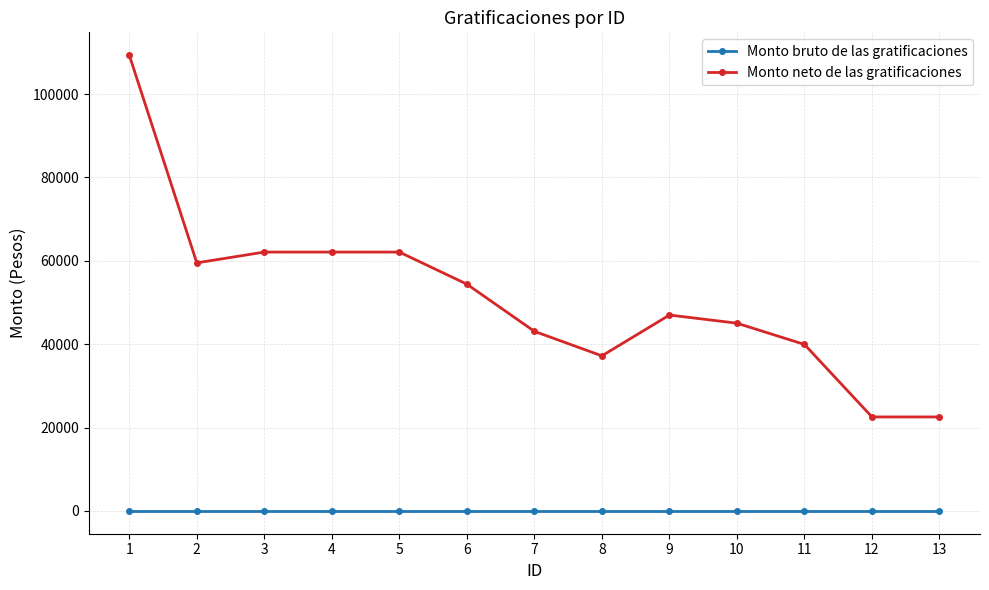

How many lines are shown in the chart?

2